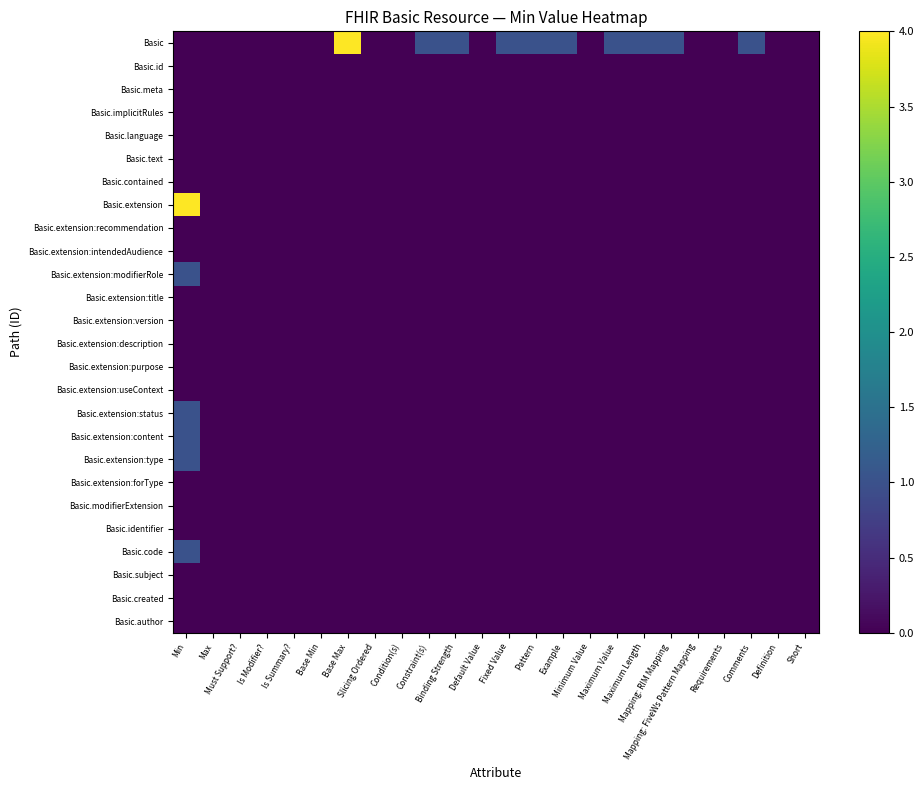

Reading left to right, extract all data points from this chart.

Basic: Min=0	Max=0	Must Support?=0	Is Modifier?=0	Is Summary?=0	Base Min=0	Base Max=4	Slicing Ordered=0	Condition(s)=0	Constraint(s)=1	Binding Strength=1	Default Value=0	Fixed Value=1	Pattern=1	Example=1	Minimum Value=0	Maximum Value=1	Maximum Length=1	Mapping: RIM Mapping=1	Mapping: FiveWs Pattern Mapping=0	Requirements=0	Comments=1	Definition=0	Short=0
Basic.id: Min=0	Max=0	Must Support?=0	Is Modifier?=0	Is Summary?=0	Base Min=0	Base Max=0	Slicing Ordered=0	Condition(s)=0	Constraint(s)=0	Binding Strength=0	Default Value=0	Fixed Value=0	Pattern=0	Example=0	Minimum Value=0	Maximum Value=0	Maximum Length=0	Mapping: RIM Mapping=0	Mapping: FiveWs Pattern Mapping=0	Requirements=0	Comments=0	Definition=0	Short=0
Basic.meta: Min=0	Max=0	Must Support?=0	Is Modifier?=0	Is Summary?=0	Base Min=0	Base Max=0	Slicing Ordered=0	Condition(s)=0	Constraint(s)=0	Binding Strength=0	Default Value=0	Fixed Value=0	Pattern=0	Example=0	Minimum Value=0	Maximum Value=0	Maximum Length=0	Mapping: RIM Mapping=0	Mapping: FiveWs Pattern Mapping=0	Requirements=0	Comments=0	Definition=0	Short=0
Basic.implicitRules: Min=0	Max=0	Must Support?=0	Is Modifier?=0	Is Summary?=0	Base Min=0	Base Max=0	Slicing Ordered=0	Condition(s)=0	Constraint(s)=0	Binding Strength=0	Default Value=0	Fixed Value=0	Pattern=0	Example=0	Minimum Value=0	Maximum Value=0	Maximum Length=0	Mapping: RIM Mapping=0	Mapping: FiveWs Pattern Mapping=0	Requirements=0	Comments=0	Definition=0	Short=0
Basic.language: Min=0	Max=0	Must Support?=0	Is Modifier?=0	Is Summary?=0	Base Min=0	Base Max=0	Slicing Ordered=0	Condition(s)=0	Constraint(s)=0	Binding Strength=0	Default Value=0	Fixed Value=0	Pattern=0	Example=0	Minimum Value=0	Maximum Value=0	Maximum Length=0	Mapping: RIM Mapping=0	Mapping: FiveWs Pattern Mapping=0	Requirements=0	Comments=0	Definition=0	Short=0
Basic.text: Min=0	Max=0	Must Support?=0	Is Modifier?=0	Is Summary?=0	Base Min=0	Base Max=0	Slicing Ordered=0	Condition(s)=0	Constraint(s)=0	Binding Strength=0	Default Value=0	Fixed Value=0	Pattern=0	Example=0	Minimum Value=0	Maximum Value=0	Maximum Length=0	Mapping: RIM Mapping=0	Mapping: FiveWs Pattern Mapping=0	Requirements=0	Comments=0	Definition=0	Short=0
Basic.contained: Min=0	Max=0	Must Support?=0	Is Modifier?=0	Is Summary?=0	Base Min=0	Base Max=0	Slicing Ordered=0	Condition(s)=0	Constraint(s)=0	Binding Strength=0	Default Value=0	Fixed Value=0	Pattern=0	Example=0	Minimum Value=0	Maximum Value=0	Maximum Length=0	Mapping: RIM Mapping=0	Mapping: FiveWs Pattern Mapping=0	Requirements=0	Comments=0	Definition=0	Short=0
Basic.extension: Min=4	Max=0	Must Support?=0	Is Modifier?=0	Is Summary?=0	Base Min=0	Base Max=0	Slicing Ordered=0	Condition(s)=0	Constraint(s)=0	Binding Strength=0	Default Value=0	Fixed Value=0	Pattern=0	Example=0	Minimum Value=0	Maximum Value=0	Maximum Length=0	Mapping: RIM Mapping=0	Mapping: FiveWs Pattern Mapping=0	Requirements=0	Comments=0	Definition=0	Short=0
Basic.extension:recommendation: Min=0	Max=0	Must Support?=0	Is Modifier?=0	Is Summary?=0	Base Min=0	Base Max=0	Slicing Ordered=0	Condition(s)=0	Constraint(s)=0	Binding Strength=0	Default Value=0	Fixed Value=0	Pattern=0	Example=0	Minimum Value=0	Maximum Value=0	Maximum Length=0	Mapping: RIM Mapping=0	Mapping: FiveWs Pattern Mapping=0	Requirements=0	Comments=0	Definition=0	Short=0
Basic.extension:intendedAudience: Min=0	Max=0	Must Support?=0	Is Modifier?=0	Is Summary?=0	Base Min=0	Base Max=0	Slicing Ordered=0	Condition(s)=0	Constraint(s)=0	Binding Strength=0	Default Value=0	Fixed Value=0	Pattern=0	Example=0	Minimum Value=0	Maximum Value=0	Maximum Length=0	Mapping: RIM Mapping=0	Mapping: FiveWs Pattern Mapping=0	Requirements=0	Comments=0	Definition=0	Short=0
Basic.extension:modifierRole: Min=1	Max=0	Must Support?=0	Is Modifier?=0	Is Summary?=0	Base Min=0	Base Max=0	Slicing Ordered=0	Condition(s)=0	Constraint(s)=0	Binding Strength=0	Default Value=0	Fixed Value=0	Pattern=0	Example=0	Minimum Value=0	Maximum Value=0	Maximum Length=0	Mapping: RIM Mapping=0	Mapping: FiveWs Pattern Mapping=0	Requirements=0	Comments=0	Definition=0	Short=0
Basic.extension:title: Min=0	Max=0	Must Support?=0	Is Modifier?=0	Is Summary?=0	Base Min=0	Base Max=0	Slicing Ordered=0	Condition(s)=0	Constraint(s)=0	Binding Strength=0	Default Value=0	Fixed Value=0	Pattern=0	Example=0	Minimum Value=0	Maximum Value=0	Maximum Length=0	Mapping: RIM Mapping=0	Mapping: FiveWs Pattern Mapping=0	Requirements=0	Comments=0	Definition=0	Short=0
Basic.extension:version: Min=0	Max=0	Must Support?=0	Is Modifier?=0	Is Summary?=0	Base Min=0	Base Max=0	Slicing Ordered=0	Condition(s)=0	Constraint(s)=0	Binding Strength=0	Default Value=0	Fixed Value=0	Pattern=0	Example=0	Minimum Value=0	Maximum Value=0	Maximum Length=0	Mapping: RIM Mapping=0	Mapping: FiveWs Pattern Mapping=0	Requirements=0	Comments=0	Definition=0	Short=0
Basic.extension:description: Min=0	Max=0	Must Support?=0	Is Modifier?=0	Is Summary?=0	Base Min=0	Base Max=0	Slicing Ordered=0	Condition(s)=0	Constraint(s)=0	Binding Strength=0	Default Value=0	Fixed Value=0	Pattern=0	Example=0	Minimum Value=0	Maximum Value=0	Maximum Length=0	Mapping: RIM Mapping=0	Mapping: FiveWs Pattern Mapping=0	Requirements=0	Comments=0	Definition=0	Short=0
Basic.extension:purpose: Min=0	Max=0	Must Support?=0	Is Modifier?=0	Is Summary?=0	Base Min=0	Base Max=0	Slicing Ordered=0	Condition(s)=0	Constraint(s)=0	Binding Strength=0	Default Value=0	Fixed Value=0	Pattern=0	Example=0	Minimum Value=0	Maximum Value=0	Maximum Length=0	Mapping: RIM Mapping=0	Mapping: FiveWs Pattern Mapping=0	Requirements=0	Comments=0	Definition=0	Short=0
Basic.extension:useContext: Min=0	Max=0	Must Support?=0	Is Modifier?=0	Is Summary?=0	Base Min=0	Base Max=0	Slicing Ordered=0	Condition(s)=0	Constraint(s)=0	Binding Strength=0	Default Value=0	Fixed Value=0	Pattern=0	Example=0	Minimum Value=0	Maximum Value=0	Maximum Length=0	Mapping: RIM Mapping=0	Mapping: FiveWs Pattern Mapping=0	Requirements=0	Comments=0	Definition=0	Short=0
Basic.extension:status: Min=1	Max=0	Must Support?=0	Is Modifier?=0	Is Summary?=0	Base Min=0	Base Max=0	Slicing Ordered=0	Condition(s)=0	Constraint(s)=0	Binding Strength=0	Default Value=0	Fixed Value=0	Pattern=0	Example=0	Minimum Value=0	Maximum Value=0	Maximum Length=0	Mapping: RIM Mapping=0	Mapping: FiveWs Pattern Mapping=0	Requirements=0	Comments=0	Definition=0	Short=0
Basic.extension:content: Min=1	Max=0	Must Support?=0	Is Modifier?=0	Is Summary?=0	Base Min=0	Base Max=0	Slicing Ordered=0	Condition(s)=0	Constraint(s)=0	Binding Strength=0	Default Value=0	Fixed Value=0	Pattern=0	Example=0	Minimum Value=0	Maximum Value=0	Maximum Length=0	Mapping: RIM Mapping=0	Mapping: FiveWs Pattern Mapping=0	Requirements=0	Comments=0	Definition=0	Short=0
Basic.extension:type: Min=1	Max=0	Must Support?=0	Is Modifier?=0	Is Summary?=0	Base Min=0	Base Max=0	Slicing Ordered=0	Condition(s)=0	Constraint(s)=0	Binding Strength=0	Default Value=0	Fixed Value=0	Pattern=0	Example=0	Minimum Value=0	Maximum Value=0	Maximum Length=0	Mapping: RIM Mapping=0	Mapping: FiveWs Pattern Mapping=0	Requirements=0	Comments=0	Definition=0	Short=0
Basic.extension:forType: Min=0	Max=0	Must Support?=0	Is Modifier?=0	Is Summary?=0	Base Min=0	Base Max=0	Slicing Ordered=0	Condition(s)=0	Constraint(s)=0	Binding Strength=0	Default Value=0	Fixed Value=0	Pattern=0	Example=0	Minimum Value=0	Maximum Value=0	Maximum Length=0	Mapping: RIM Mapping=0	Mapping: FiveWs Pattern Mapping=0	Requirements=0	Comments=0	Definition=0	Short=0
Basic.modifierExtension: Min=0	Max=0	Must Support?=0	Is Modifier?=0	Is Summary?=0	Base Min=0	Base Max=0	Slicing Ordered=0	Condition(s)=0	Constraint(s)=0	Binding Strength=0	Default Value=0	Fixed Value=0	Pattern=0	Example=0	Minimum Value=0	Maximum Value=0	Maximum Length=0	Mapping: RIM Mapping=0	Mapping: FiveWs Pattern Mapping=0	Requirements=0	Comments=0	Definition=0	Short=0
Basic.identifier: Min=0	Max=0	Must Support?=0	Is Modifier?=0	Is Summary?=0	Base Min=0	Base Max=0	Slicing Ordered=0	Condition(s)=0	Constraint(s)=0	Binding Strength=0	Default Value=0	Fixed Value=0	Pattern=0	Example=0	Minimum Value=0	Maximum Value=0	Maximum Length=0	Mapping: RIM Mapping=0	Mapping: FiveWs Pattern Mapping=0	Requirements=0	Comments=0	Definition=0	Short=0
Basic.code: Min=1	Max=0	Must Support?=0	Is Modifier?=0	Is Summary?=0	Base Min=0	Base Max=0	Slicing Ordered=0	Condition(s)=0	Constraint(s)=0	Binding Strength=0	Default Value=0	Fixed Value=0	Pattern=0	Example=0	Minimum Value=0	Maximum Value=0	Maximum Length=0	Mapping: RIM Mapping=0	Mapping: FiveWs Pattern Mapping=0	Requirements=0	Comments=0	Definition=0	Short=0
Basic.subject: Min=0	Max=0	Must Support?=0	Is Modifier?=0	Is Summary?=0	Base Min=0	Base Max=0	Slicing Ordered=0	Condition(s)=0	Constraint(s)=0	Binding Strength=0	Default Value=0	Fixed Value=0	Pattern=0	Example=0	Minimum Value=0	Maximum Value=0	Maximum Length=0	Mapping: RIM Mapping=0	Mapping: FiveWs Pattern Mapping=0	Requirements=0	Comments=0	Definition=0	Short=0
Basic.created: Min=0	Max=0	Must Support?=0	Is Modifier?=0	Is Summary?=0	Base Min=0	Base Max=0	Slicing Ordered=0	Condition(s)=0	Constraint(s)=0	Binding Strength=0	Default Value=0	Fixed Value=0	Pattern=0	Example=0	Minimum Value=0	Maximum Value=0	Maximum Length=0	Mapping: RIM Mapping=0	Mapping: FiveWs Pattern Mapping=0	Requirements=0	Comments=0	Definition=0	Short=0
Basic.author: Min=0	Max=0	Must Support?=0	Is Modifier?=0	Is Summary?=0	Base Min=0	Base Max=0	Slicing Ordered=0	Condition(s)=0	Constraint(s)=0	Binding Strength=0	Default Value=0	Fixed Value=0	Pattern=0	Example=0	Minimum Value=0	Maximum Value=0	Maximum Length=0	Mapping: RIM Mapping=0	Mapping: FiveWs Pattern Mapping=0	Requirements=0	Comments=0	Definition=0	Short=0